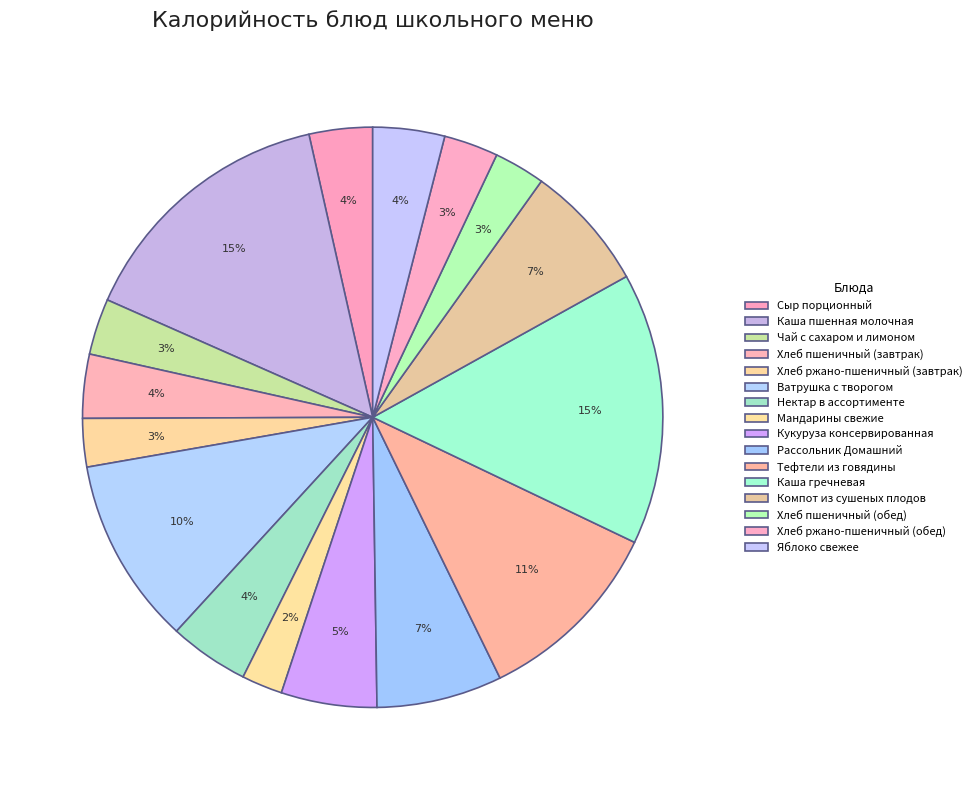

Is Сыр порционный the majority of the pie?

No